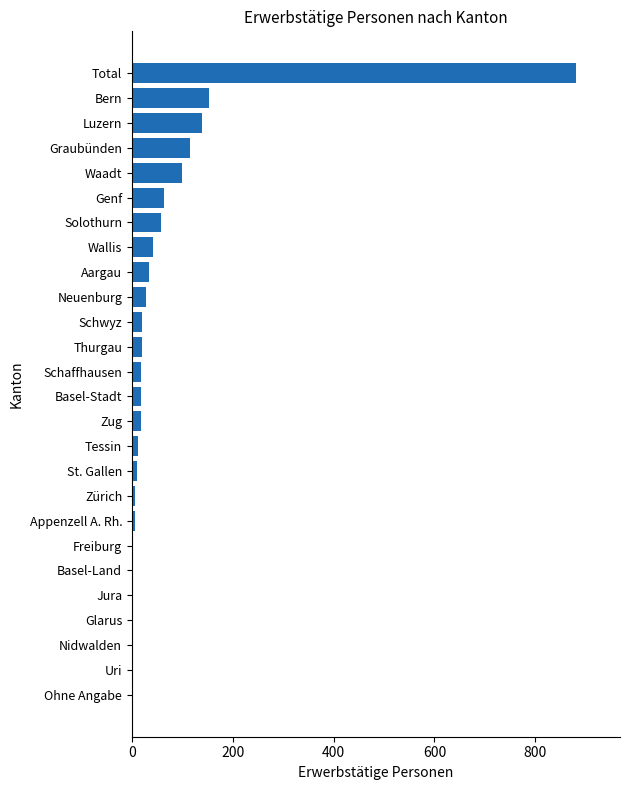

Which label corresponds to the largest value in the chart?

Total